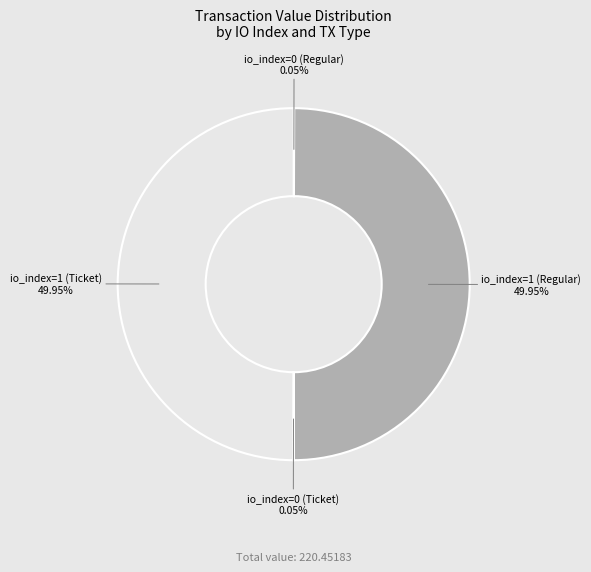

To the nearest percent, what is the average slice percentage?

25%